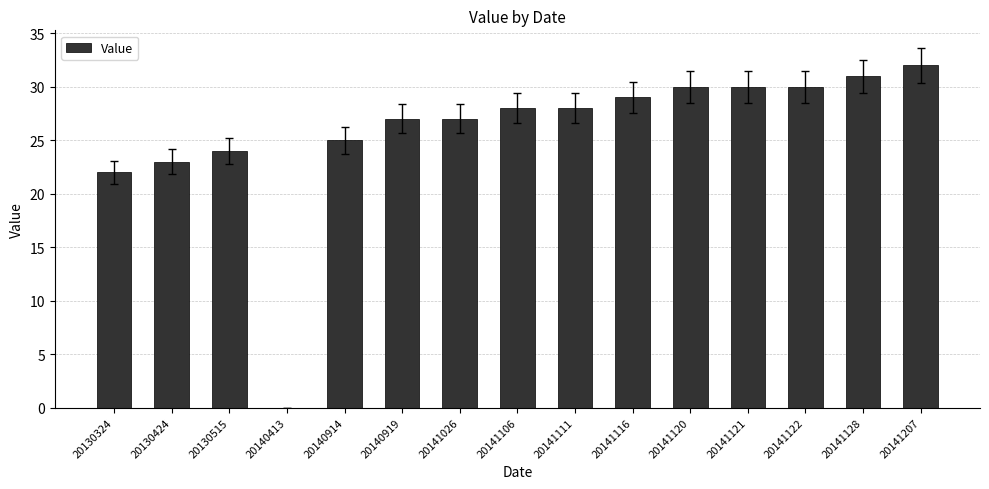

What is the ratio of the value at 20141106 to the value at 20140914?

1.1